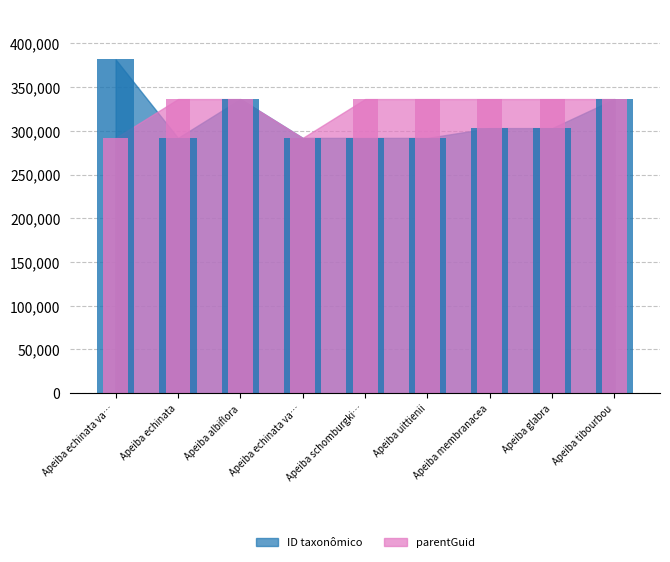

Are the bars horizontal?

No